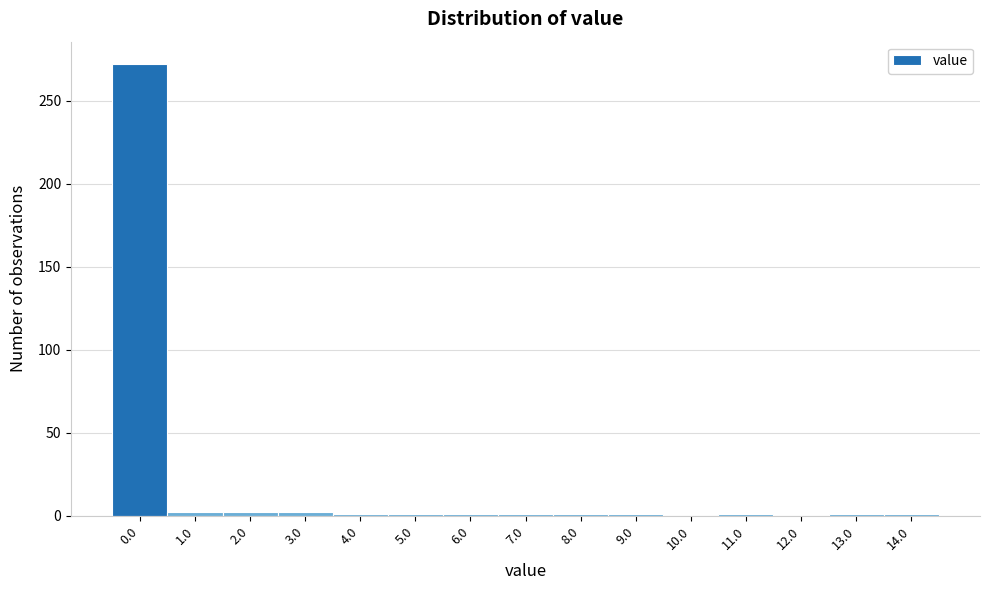

What is the maximum value shown in the chart?

272